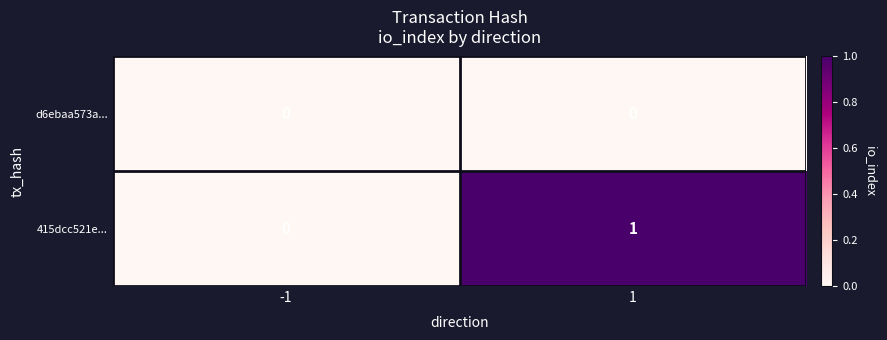

Which series has the largest total across all categories?

415dcc521e...